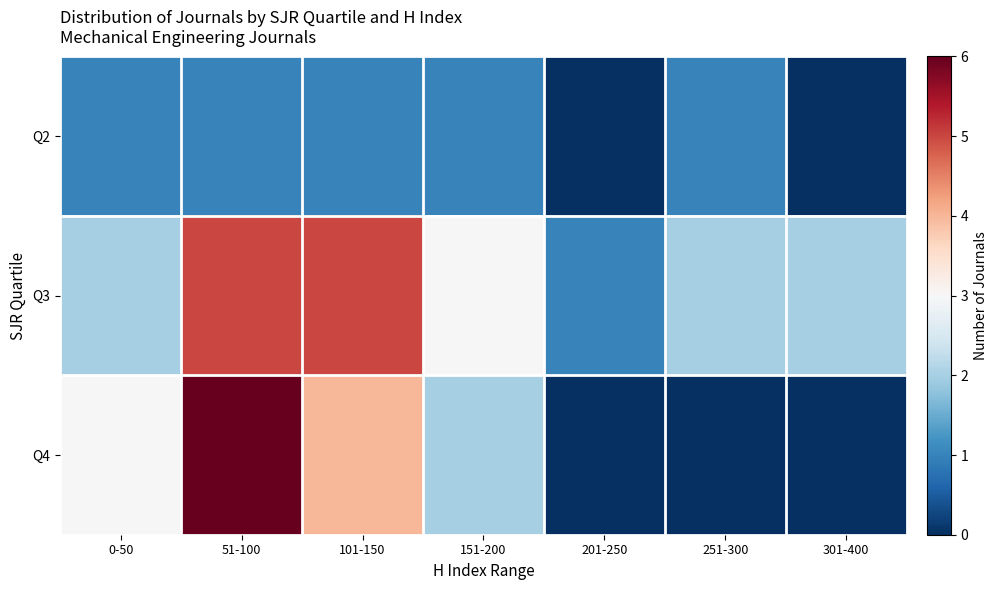

Between 201-250 and 51-100, which is larger?

51-100